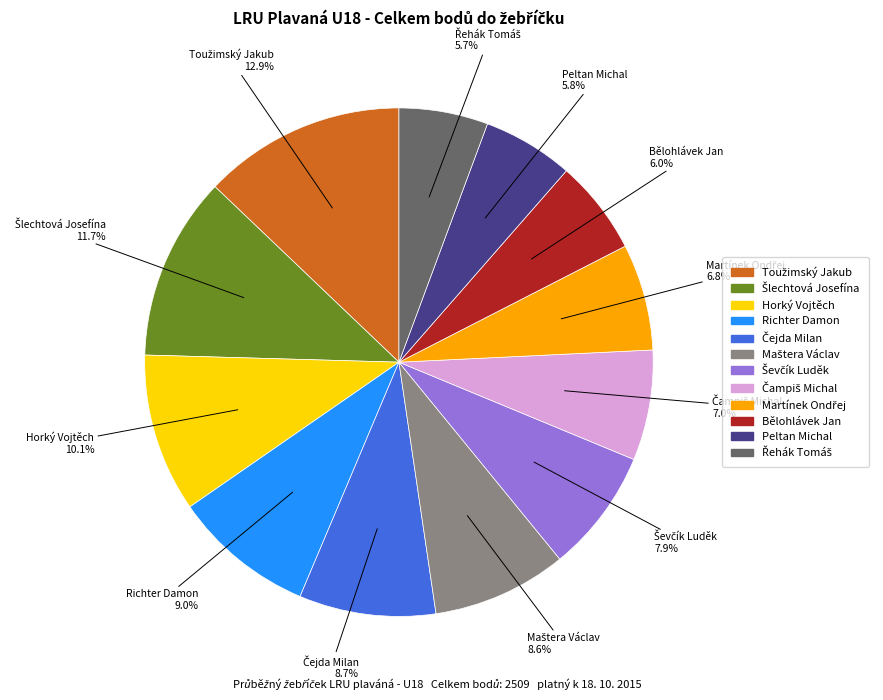

To the nearest percent, what is the average slice percentage?

8%